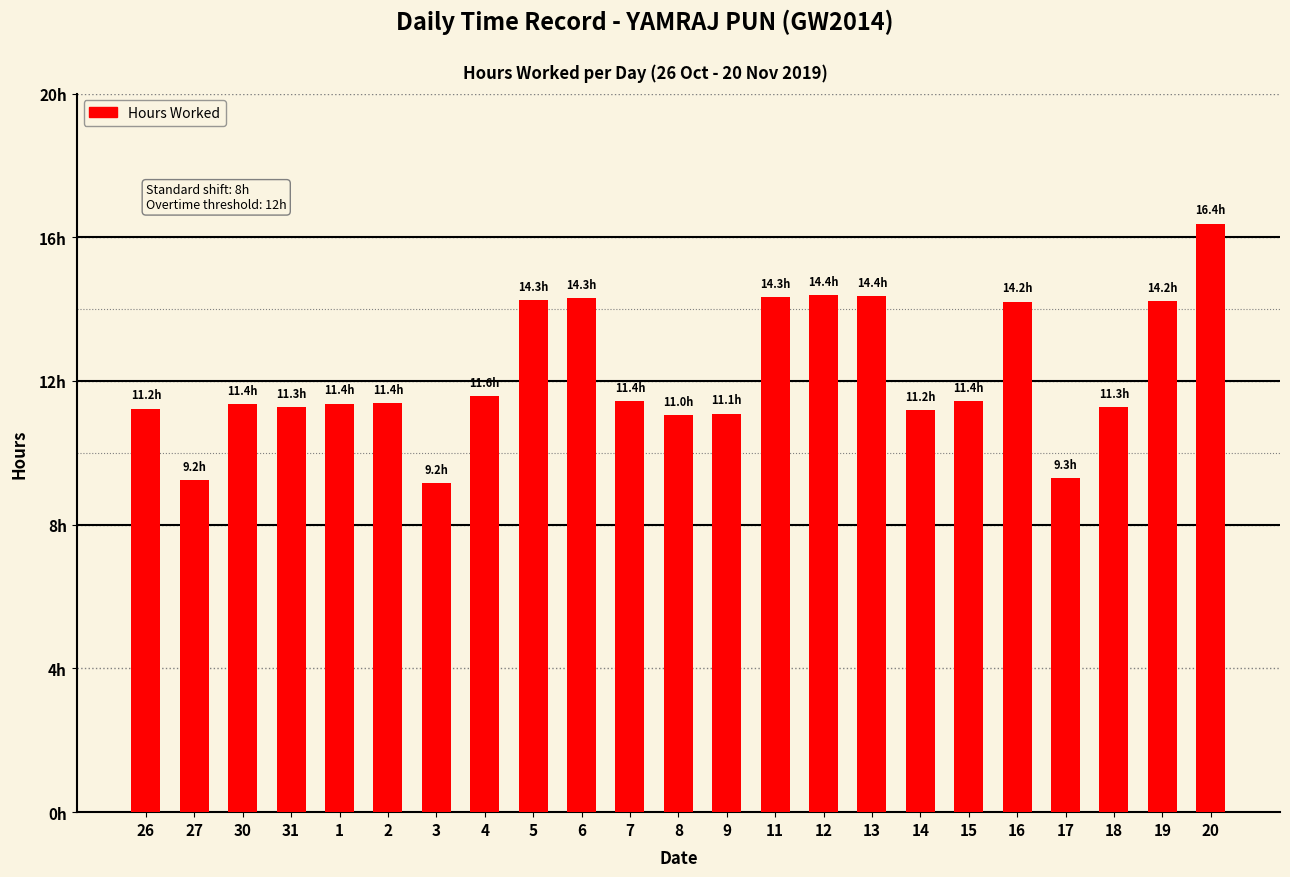

Are the bars horizontal?

No